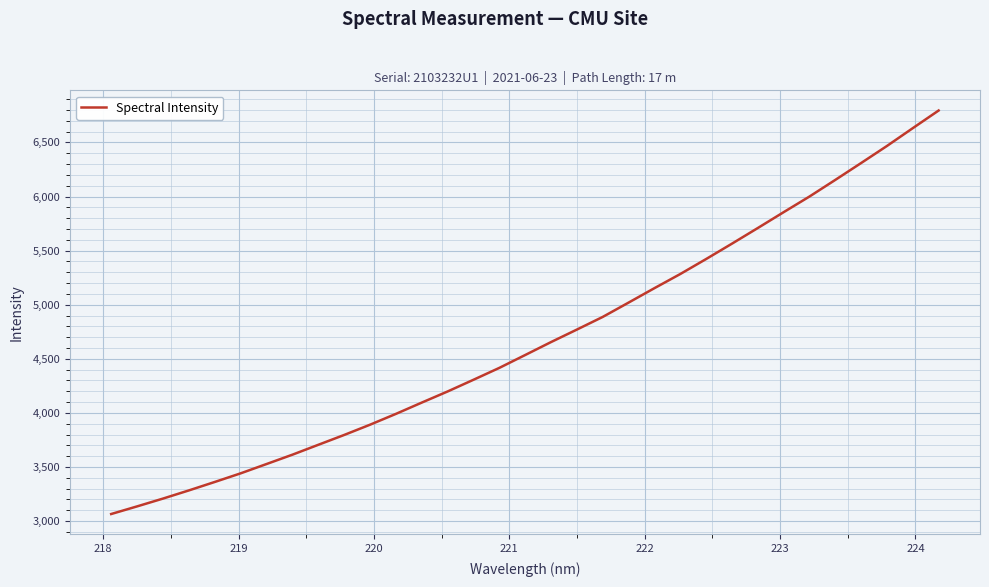

What is the maximum value shown in the chart?

6795.3